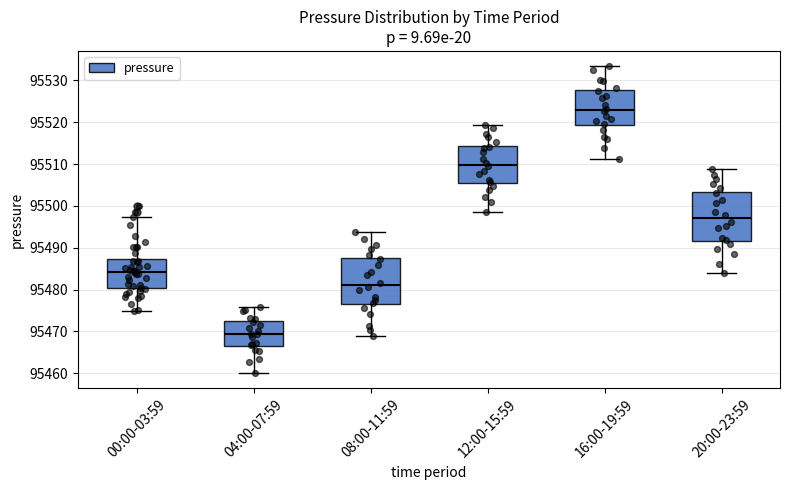

Where does the upper whisker of the box for 08:00-11:59 end on the y-axis? The values are not printed on the chart, so give them approximately, as read against the axis.

95494